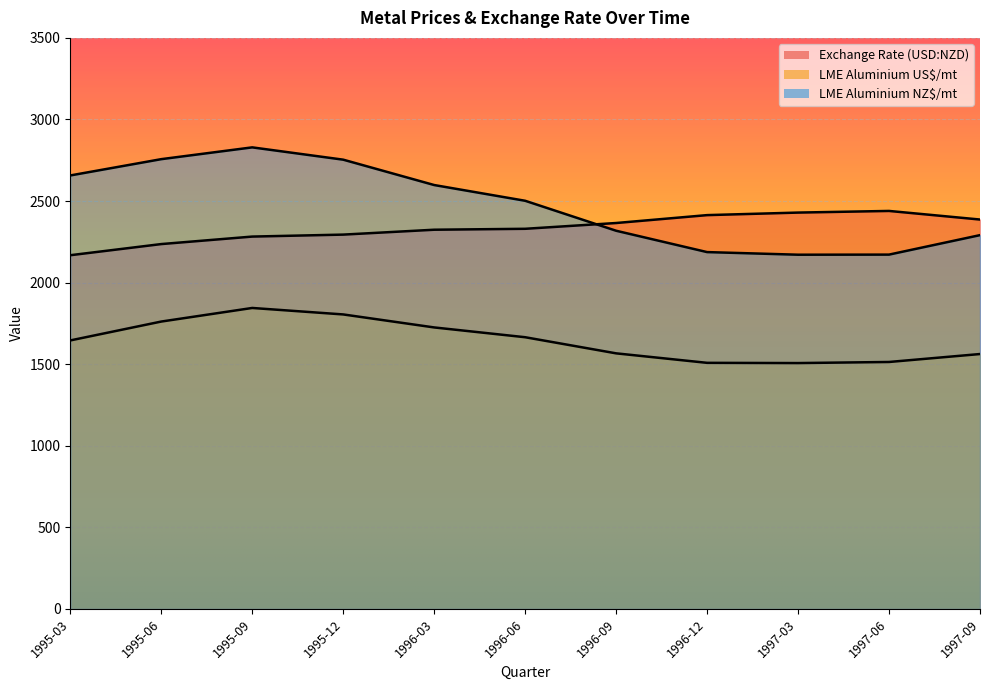

What is the maximum value for Exchange Rate (USD:NZD)?

2439.3